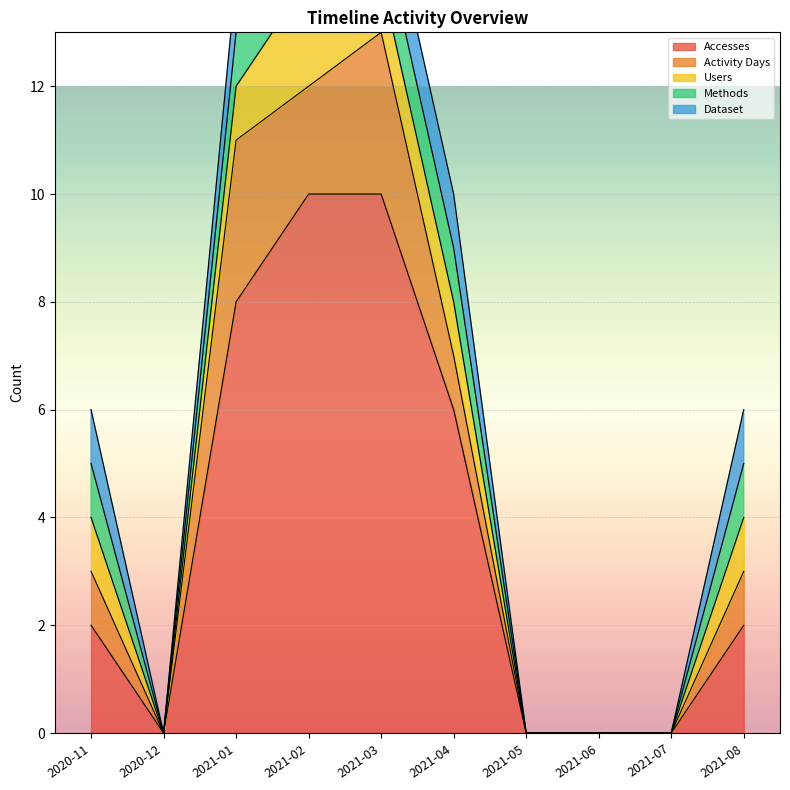

What is the value of the Activity Days point at the 4th from the left?

2